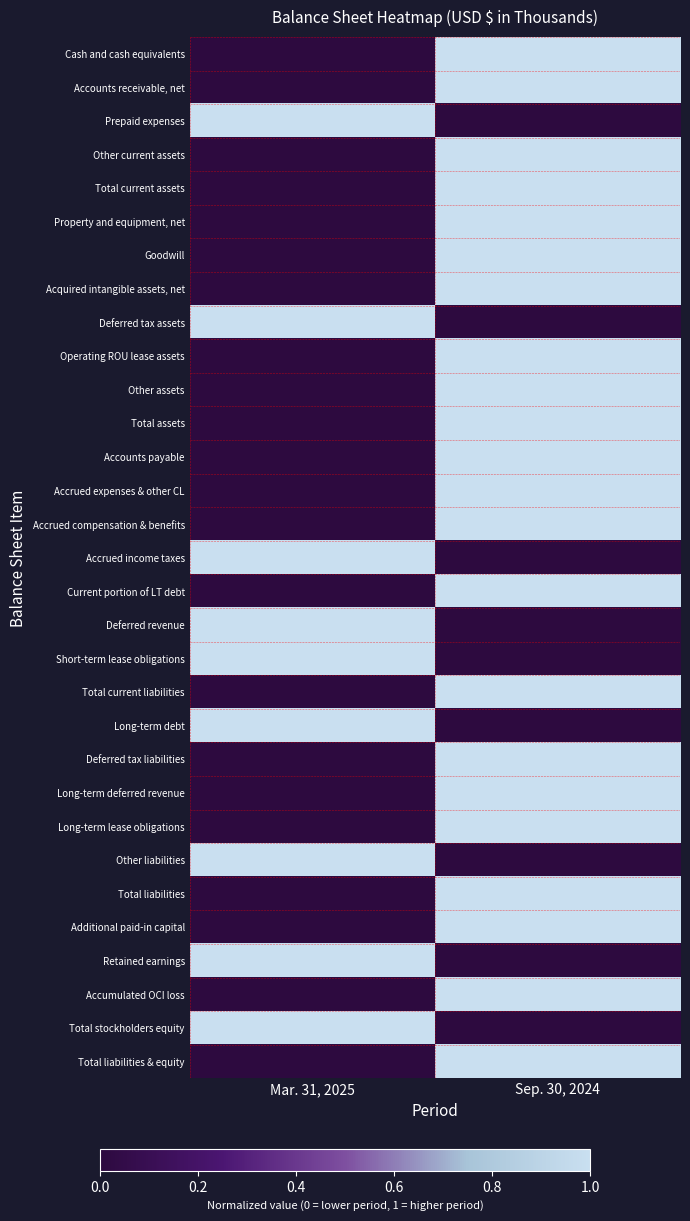

Rank the series at Sep. 30, 2024 from highest to lowest value.

Cash and cash equivalents, Accounts receivable, net, Other current assets, Total current assets, Property and equipment, net, Goodwill, Acquired intangible assets, net, Operating ROU lease assets, Other assets, Total assets, Accounts payable, Accrued expenses & other CL, Accrued compensation & benefits, Current portion of LT debt, Total current liabilities, Deferred tax liabilities, Long-term deferred revenue, Long-term lease obligations, Total liabilities, Additional paid-in capital, Accumulated OCI loss, Total liabilities & equity, Prepaid expenses, Deferred tax assets, Accrued income taxes, Deferred revenue, Short-term lease obligations, Long-term debt, Other liabilities, Retained earnings, Total stockholders equity